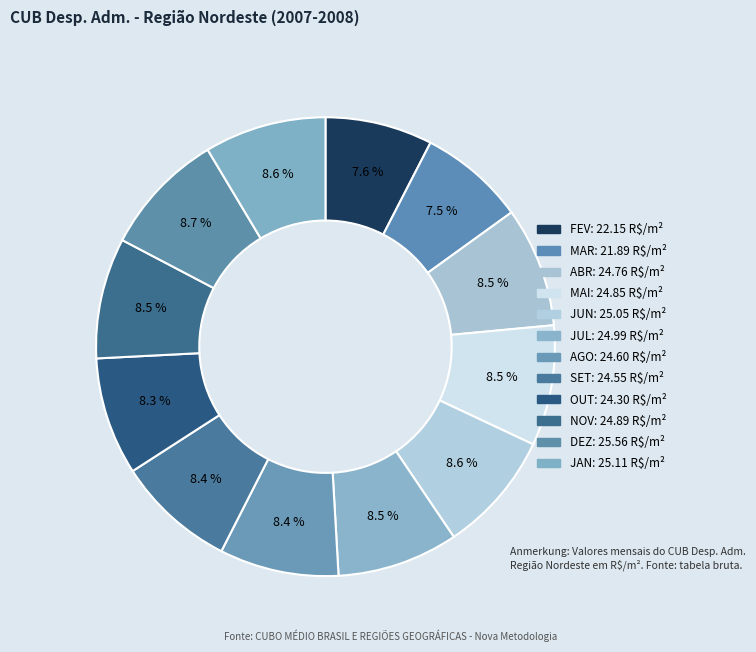

What is the change in value from ABR to OUT?

-0.5